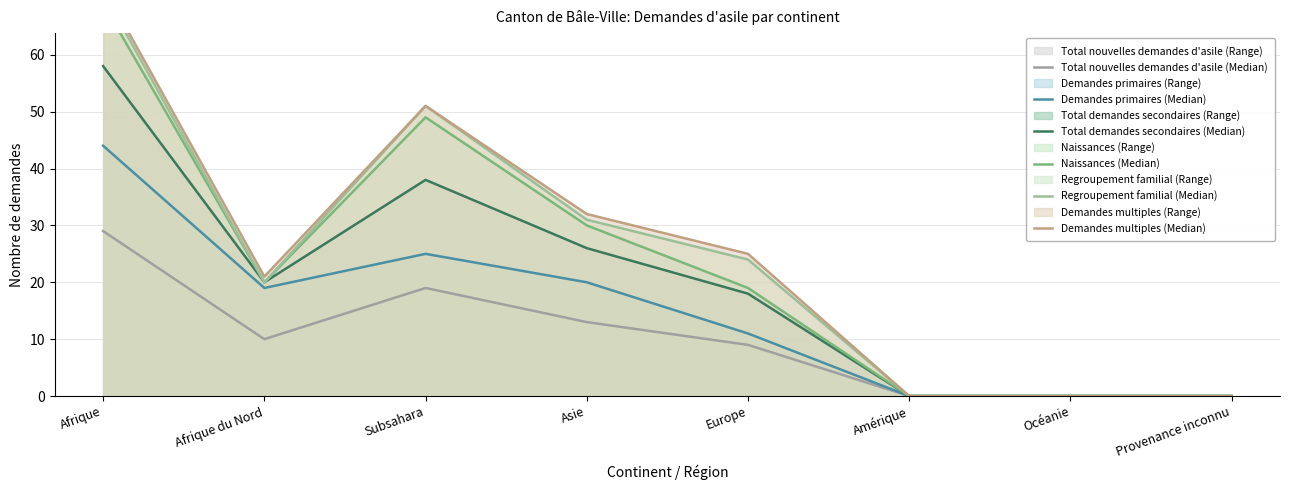

True or false: Demandes primaires (Median) and Naissances (Median) cross at least once.

False